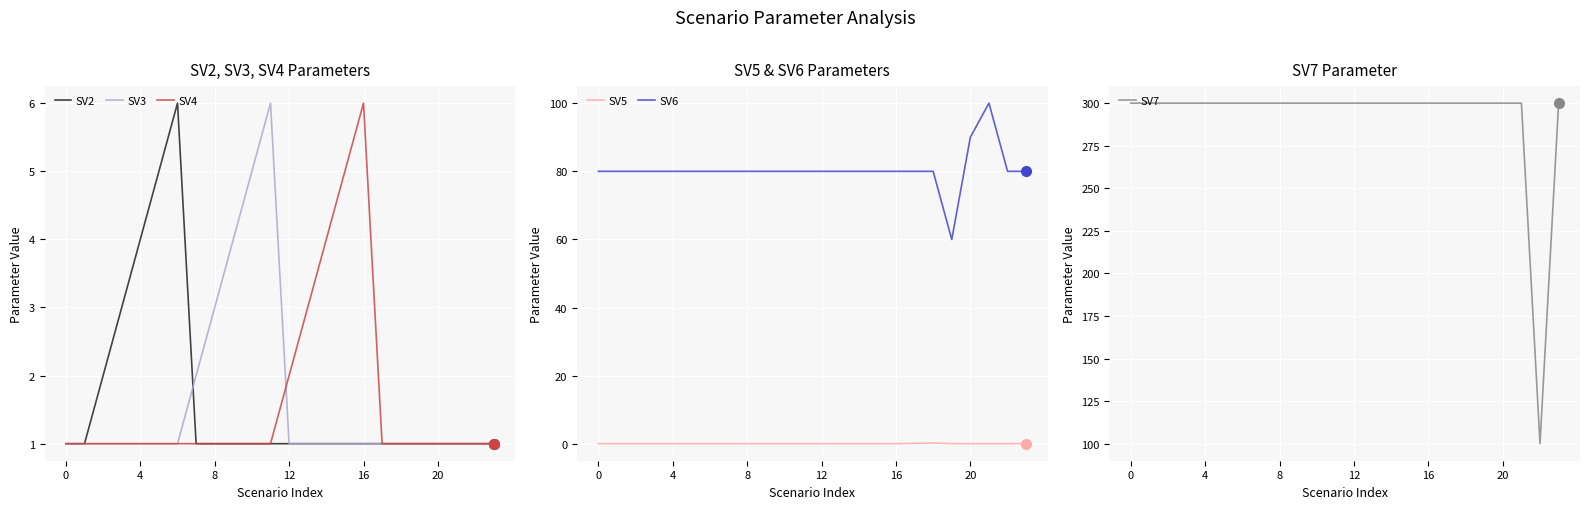

How many lines are shown in the chart?

6